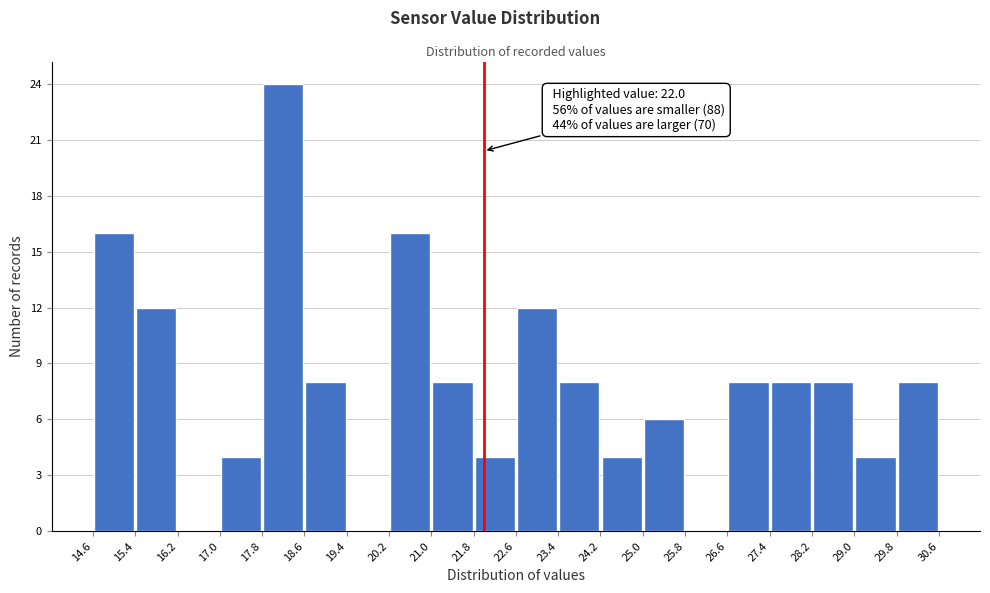

Which range on the x-axis has the tallest bar?

17.8 to 18.6